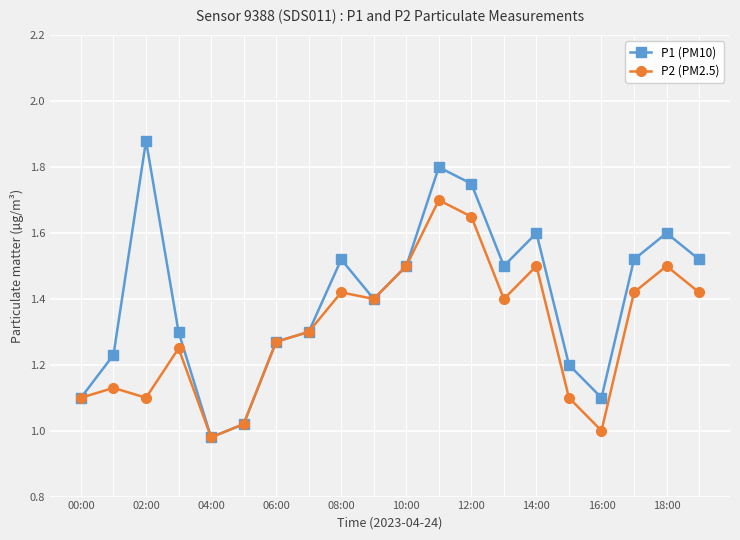

Which series has the largest total across all categories?

P1 (PM10)